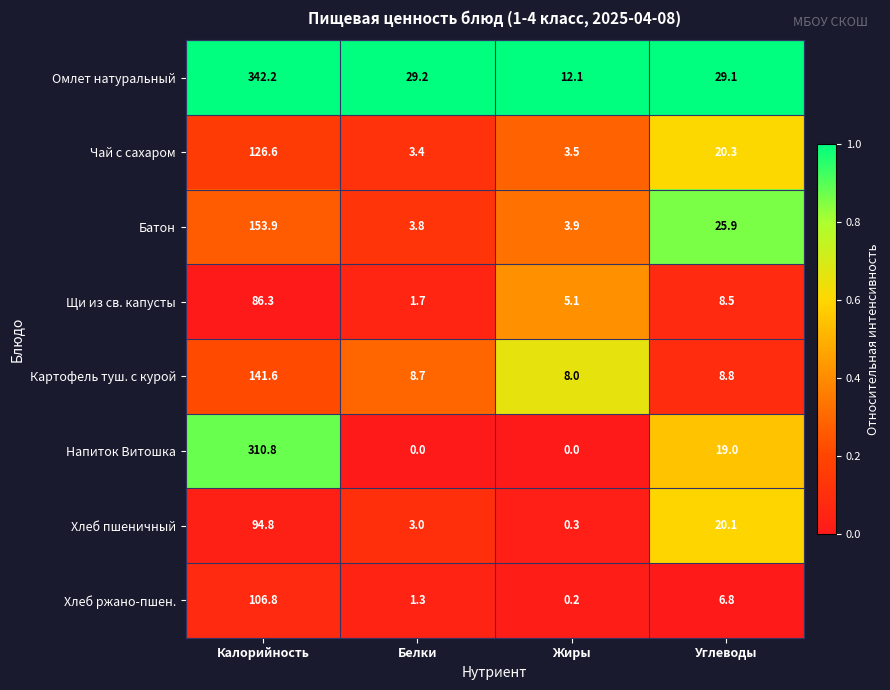

What value does the Батон series have at Углеводы?

25.9